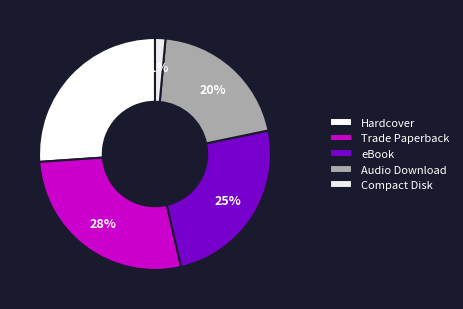

To the nearest percent, what portion does Audio Download represent?

20%